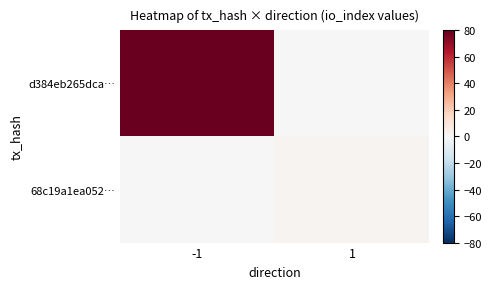

Which series has the largest total across all categories?

d384eb265dca…